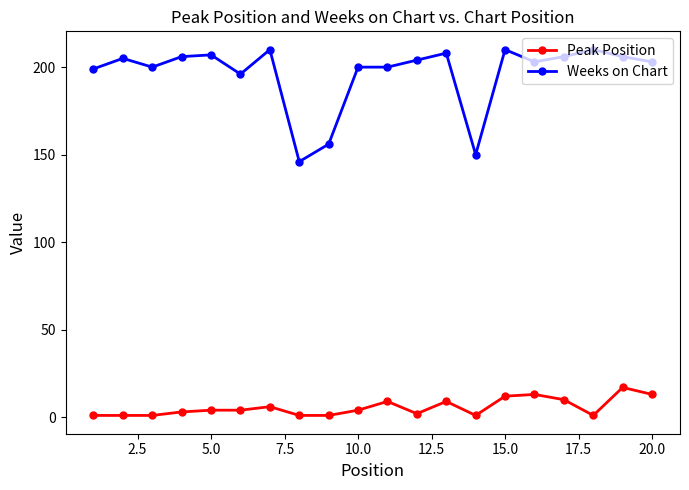

True or false: Weeks on Chart and Peak Position intersect in this chart.

False